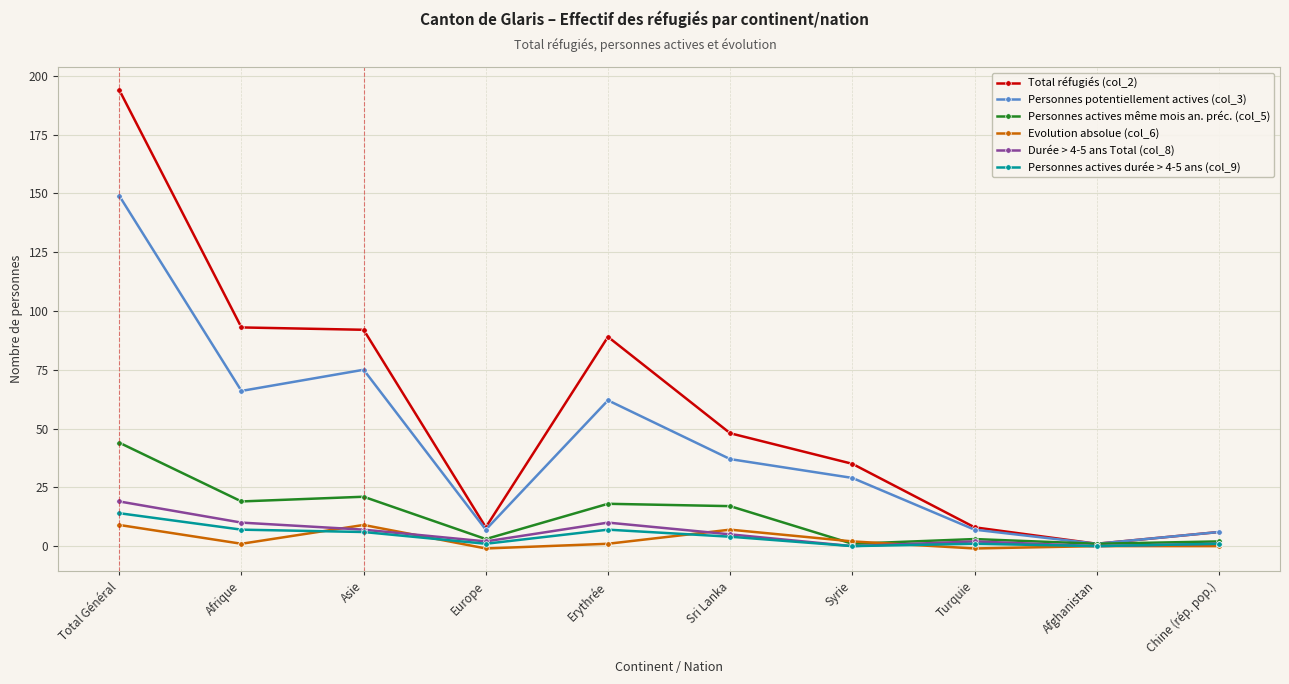

What is the minimum value shown in the chart?

-1